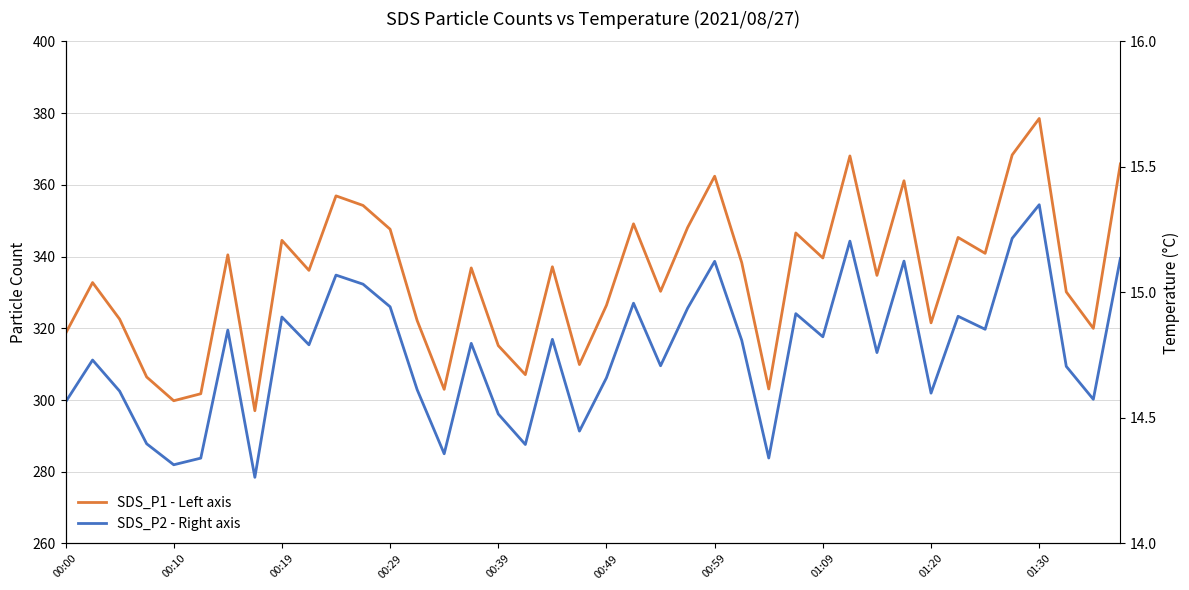

What is the smallest value displayed?

278.4